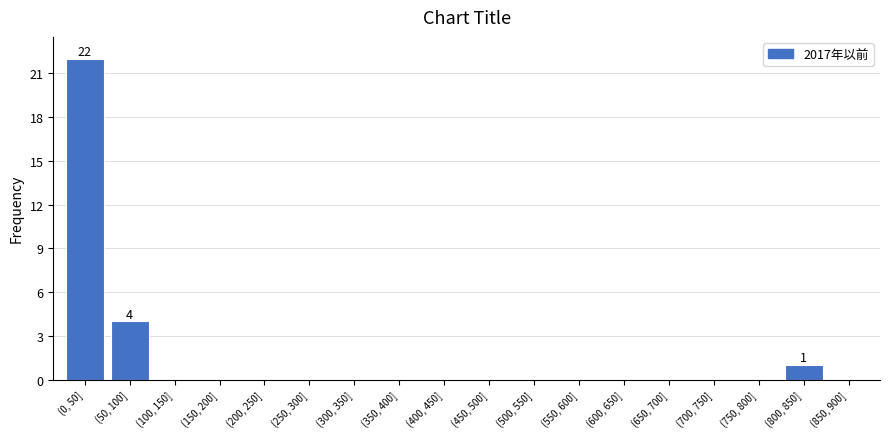

Reading left to right, what are all the values shown in this chart?

(0, 50]=22	(50, 100]=4	(100, 150]=0	(150, 200]=0	(200, 250]=0	(250, 300]=0	(300, 350]=0	(350, 400]=0	(400, 450]=0	(450, 500]=0	(500, 550]=0	(550, 600]=0	(600, 650]=0	(650, 700]=0	(700, 750]=0	(750, 800]=0	(800, 850]=1	(850, 900]=0